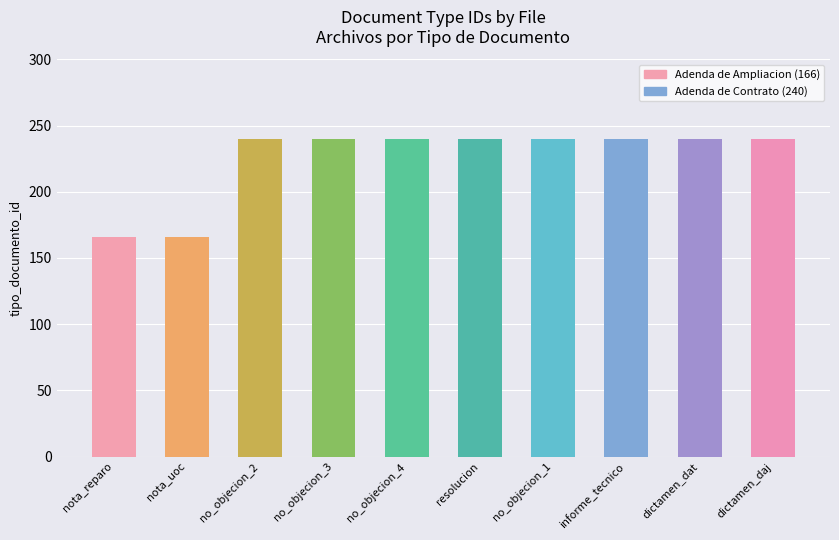

Reading right to left, transcribe all the data shown in this chart.

240	240	240	240	240	240	240	240	166	166